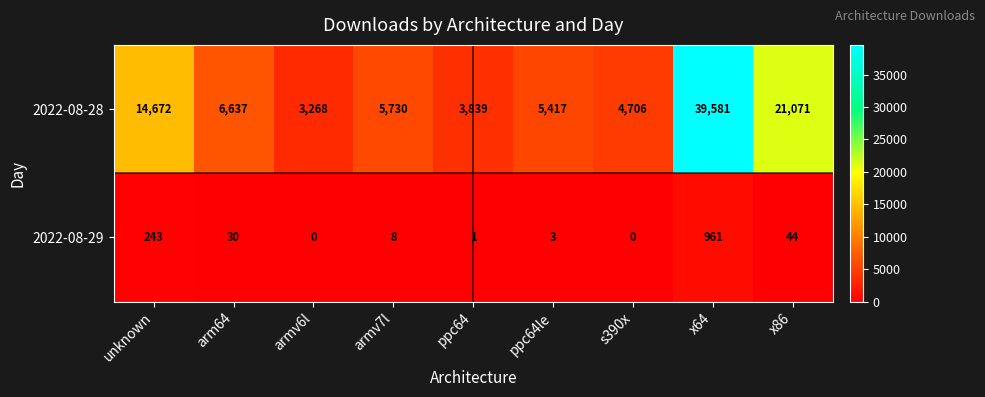

The value of 2022-08-28 at unknown is 14672. True or false?

True